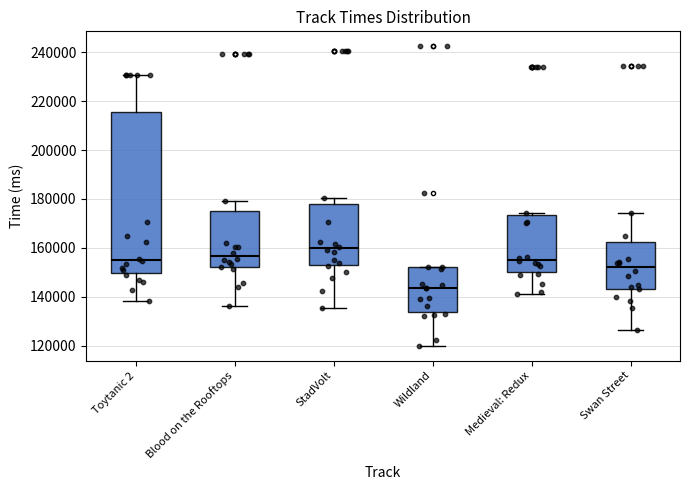

Reading left to right, transcribe this box plot: for each box, give where its median line is, the range the box spans, and where its two whiskers end, as read against the y-axis. The values are not printed on the chart, so give them approximately, as read against the axis.

Toytanic 2: median 154000, box 150000 to 216000, whiskers 138000 to 230000
Blood on the Rooftops: median 156000, box 152000 to 174000, whiskers 136000 to 180000
StadVolt: median 160000, box 154000 to 178000, whiskers 136000 to 180000
Wildland: median 144000, box 134000 to 152000, whiskers 120000 to 152000
Medieval: Redux: median 156000, box 150000 to 174000, whiskers 142000 to 174000 (just above the box's upper edge)
Swan Street: median 152000, box 144000 to 162000, whiskers 126000 to 174000